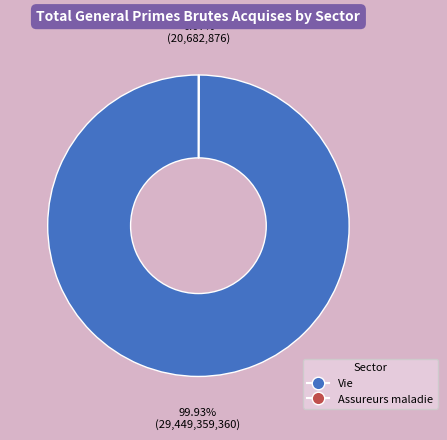

Is there a majority slice in this chart?

Yes